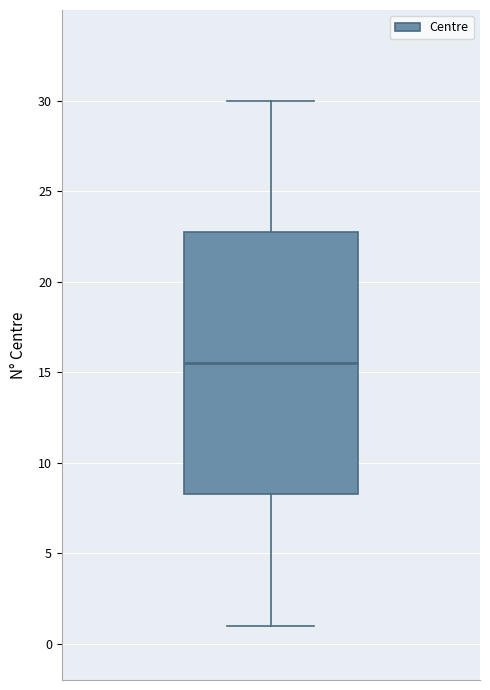

Transcribe this box plot: give where the median line is, the range the box spans, and where the two whiskers end, as read against the y-axis. The values are not printed on the chart, so give them approximately, as read against the axis.

median 15.5, box 8.5 to 23.0, whiskers 1.0 to 30.0